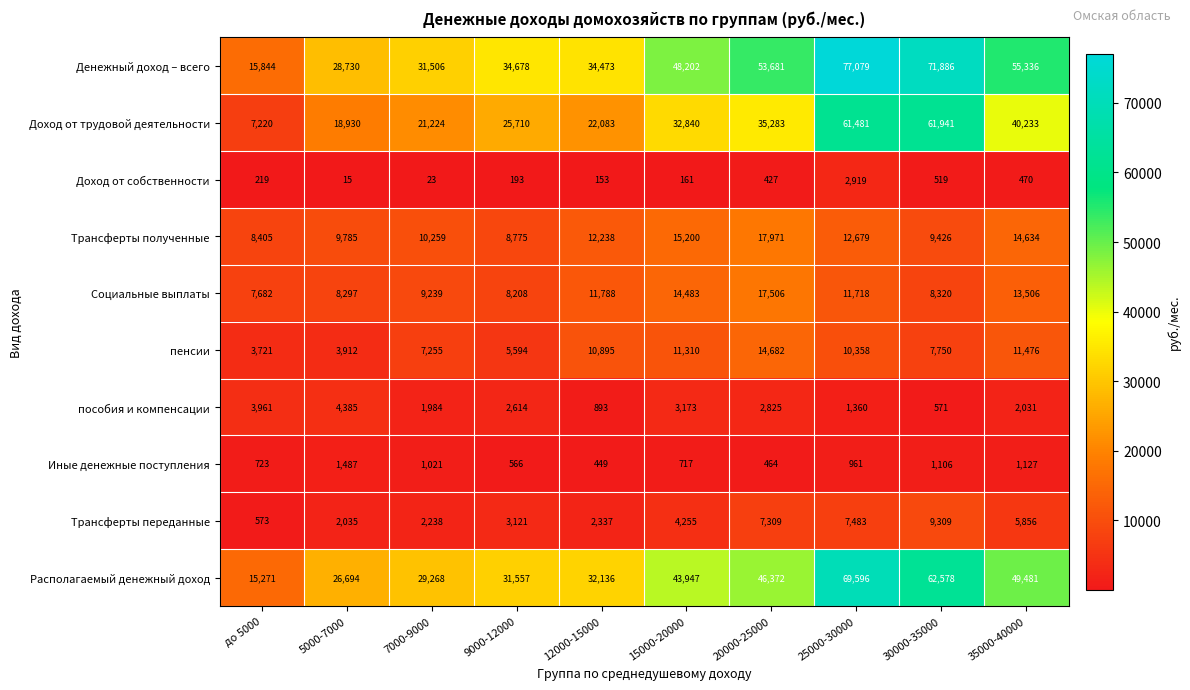

What is the highest value of the Трансферты полученные series?

17971